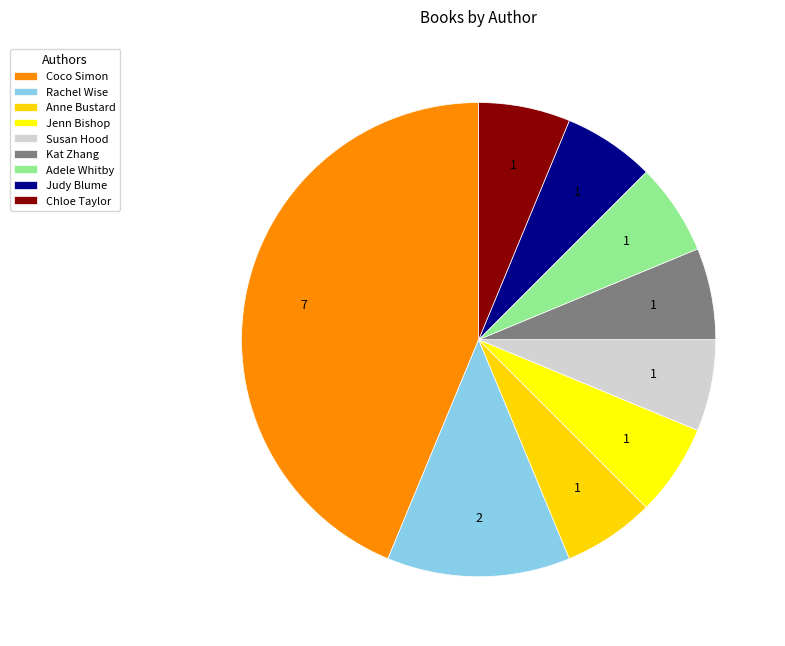

Which slice is the largest?

Coco Simon